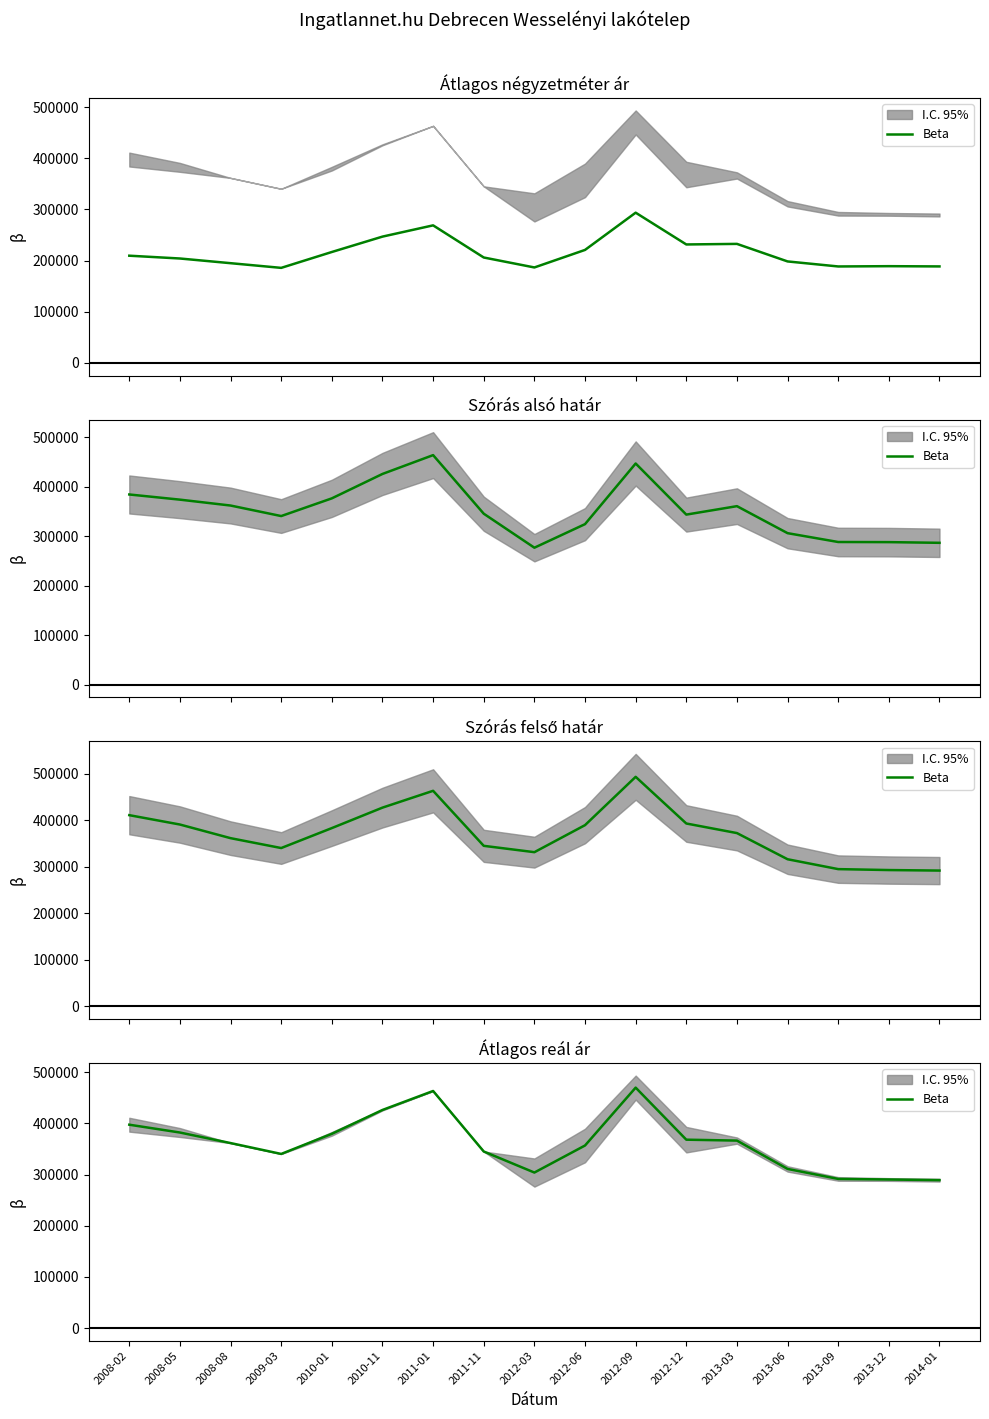

What is the label of the 4th point from the right?

2013-06